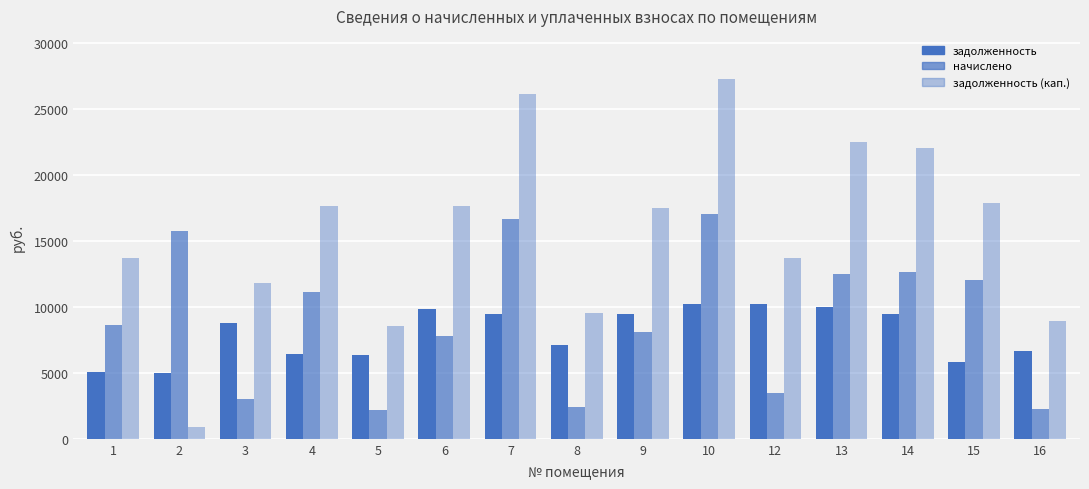

At which category is the sum across all series the highest?

10